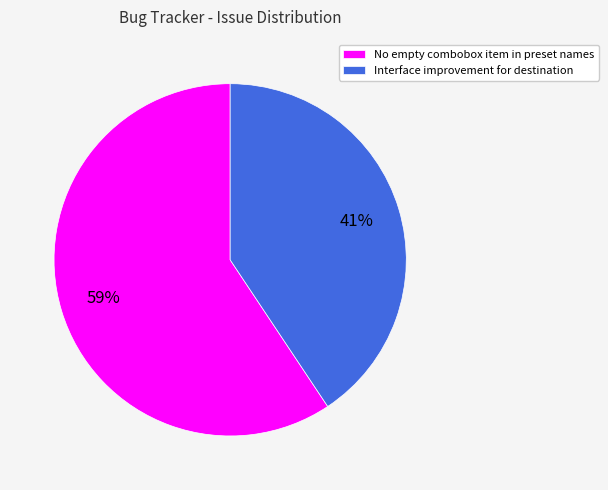

To the nearest percent, what is the combined percentage of No empty combobox item in preset names and Interface improvement for destination?

100%